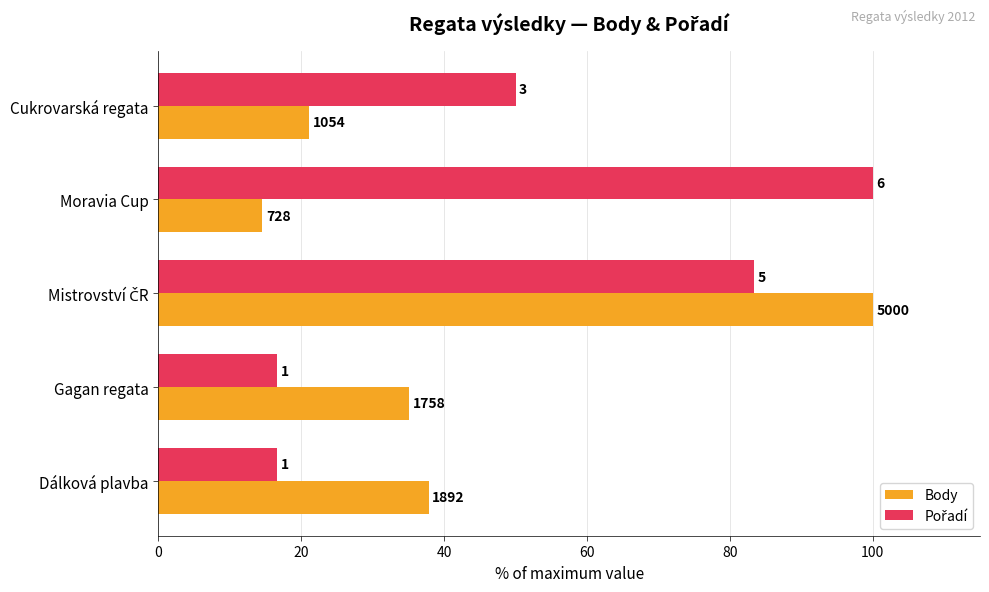

How many groups of bars are there?

5